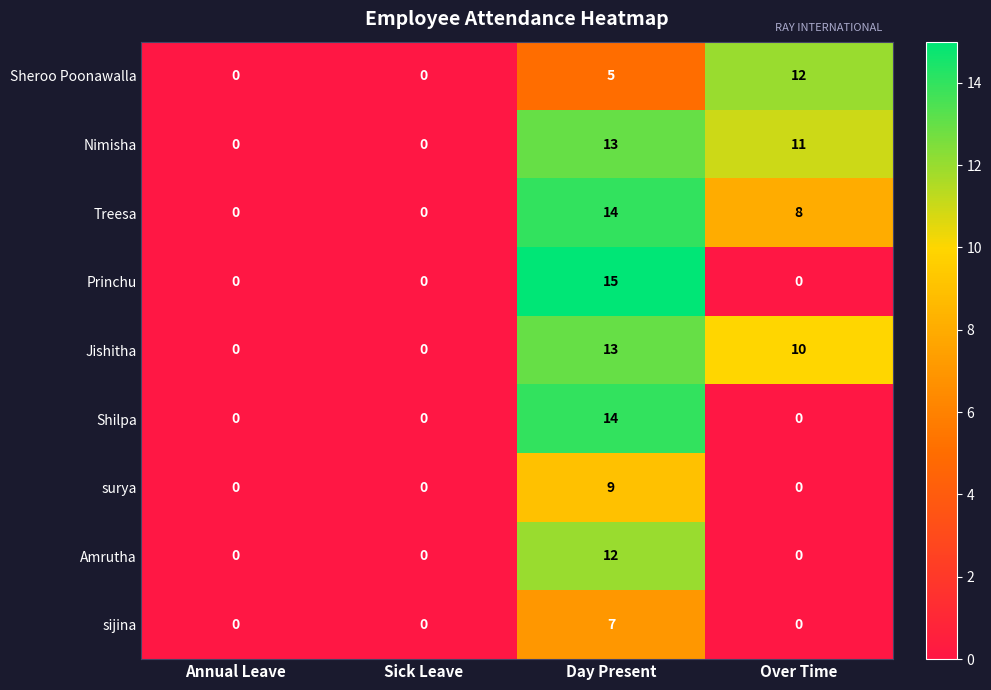

Which series has the widest spread of values?

Princhu